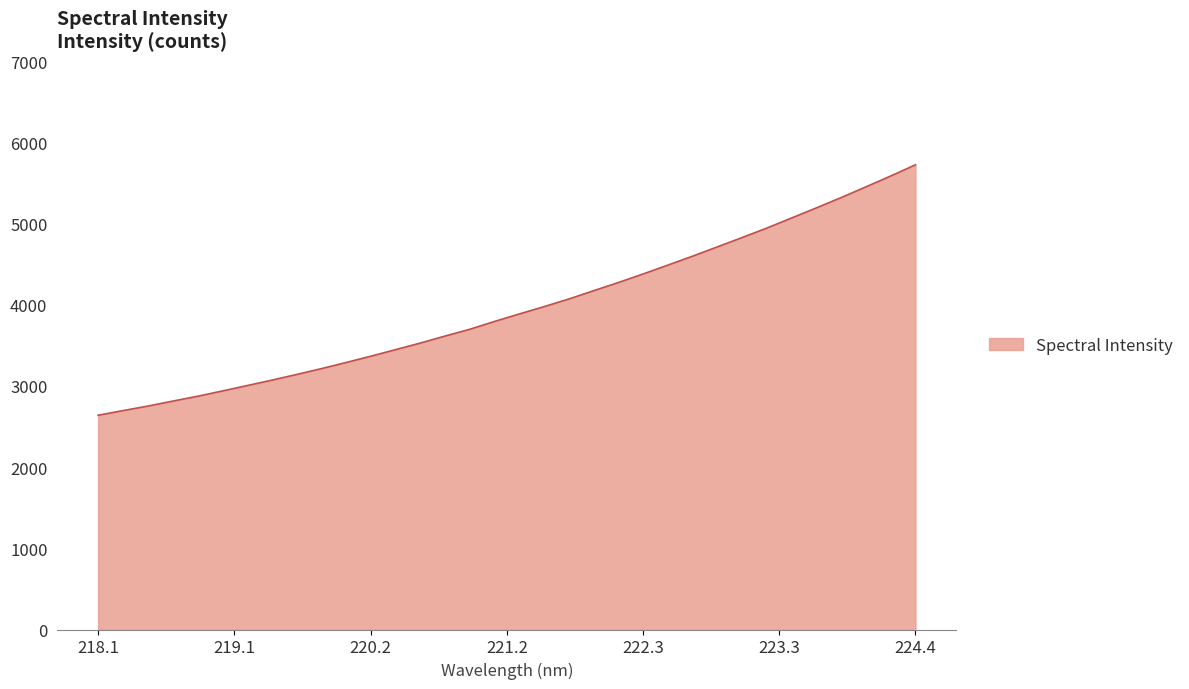

What is the minimum value shown in the chart?

2638.1